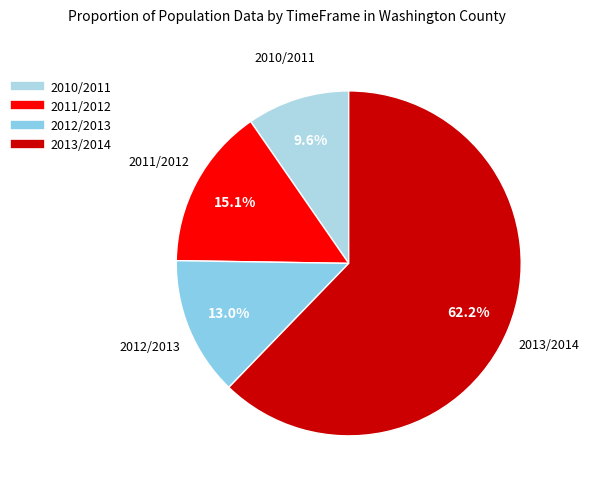

To the nearest percent, what percentage of the pie is 2012/2013?

13%